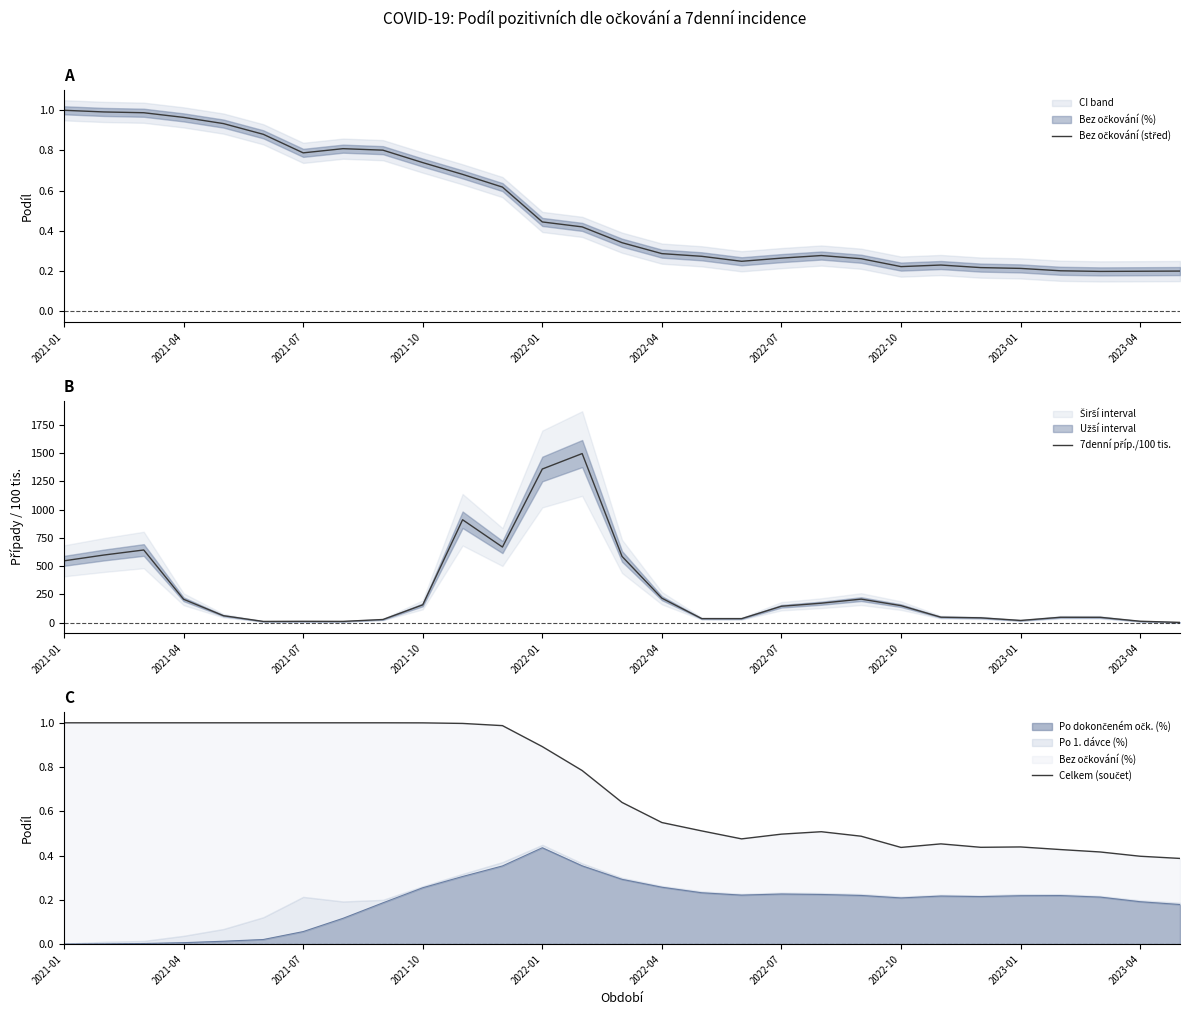

Is the value of Celkem (součet) at 18 greater than the value of 7denní příp./100 tis. at 10?

No